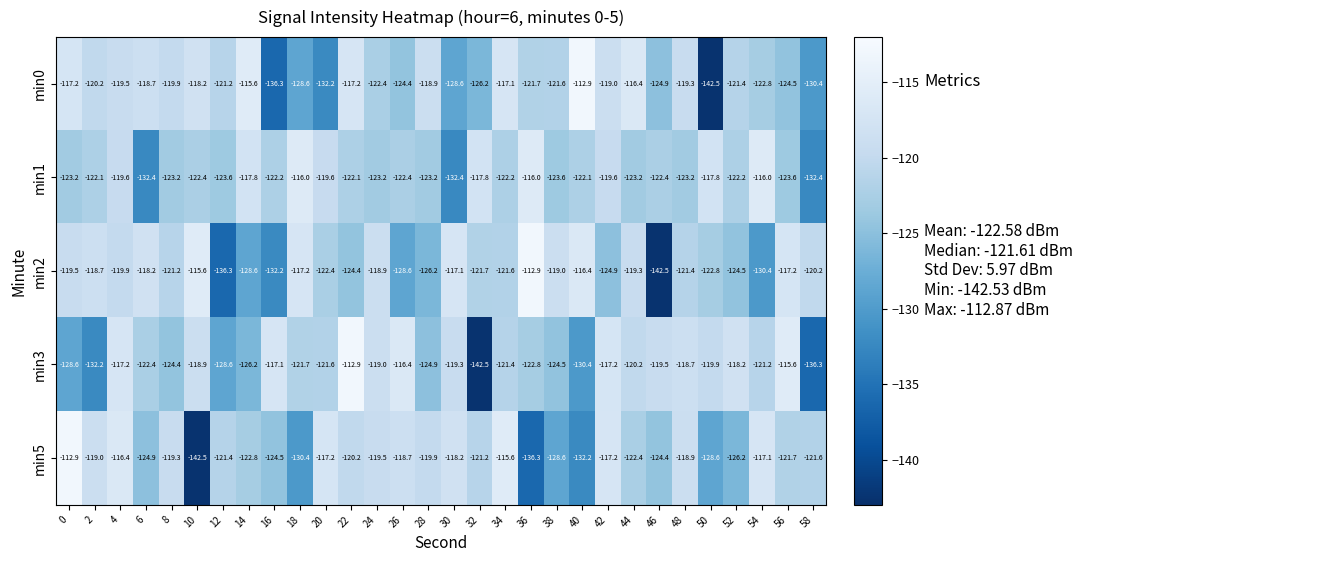

What is the approximate value of min1 at 24?

-123.2